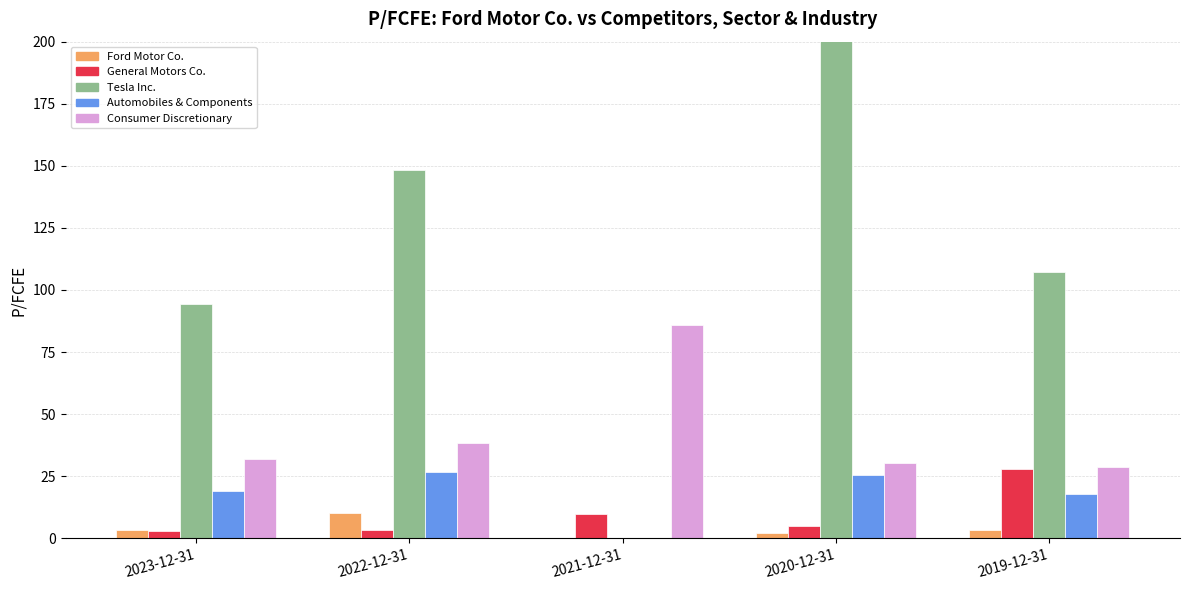

What is the difference between the maximum and minimum values in the General Motors Co. series?

25.0